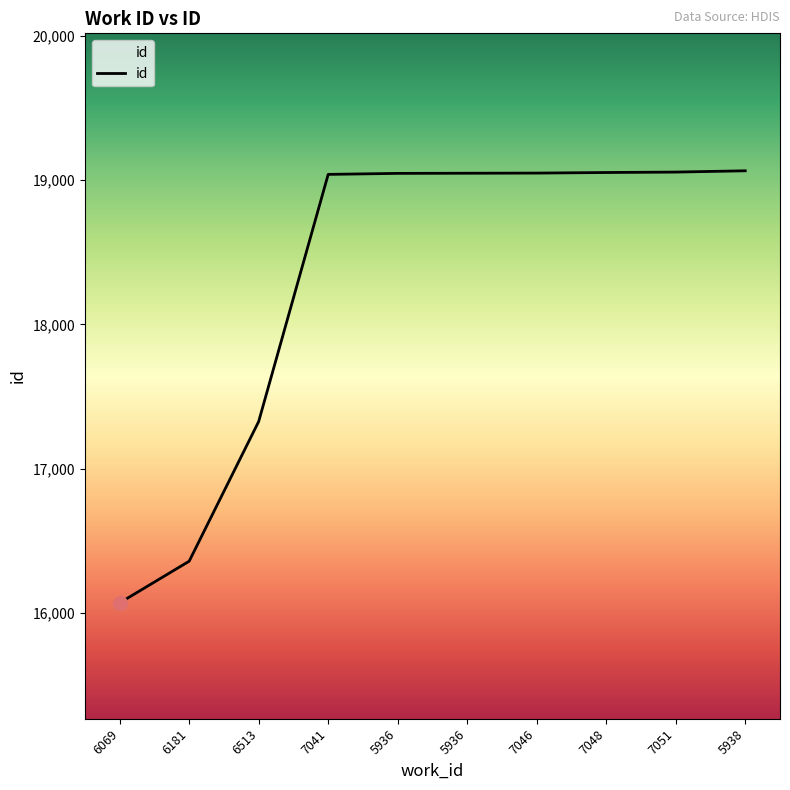

True or false: there are more than 2 points higher than both neighbors.

False